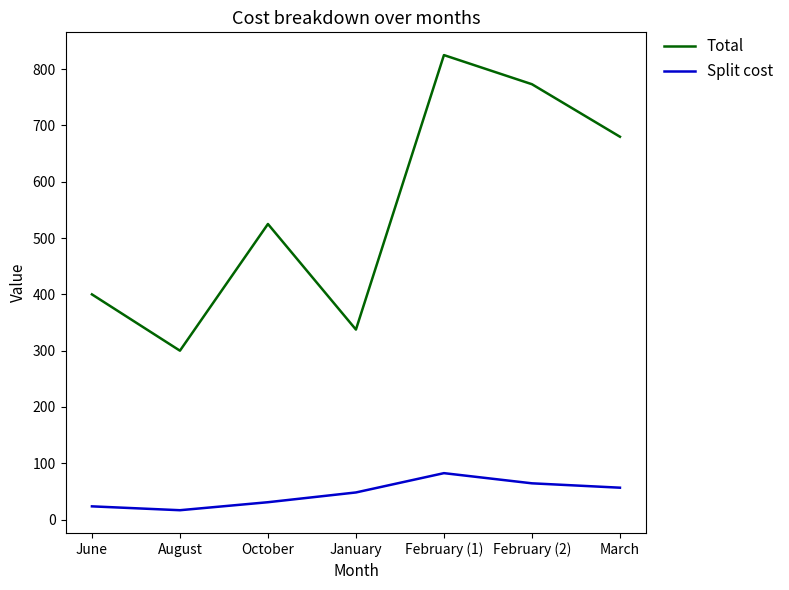

True or false: Split cost and Total intersect in this chart.

False